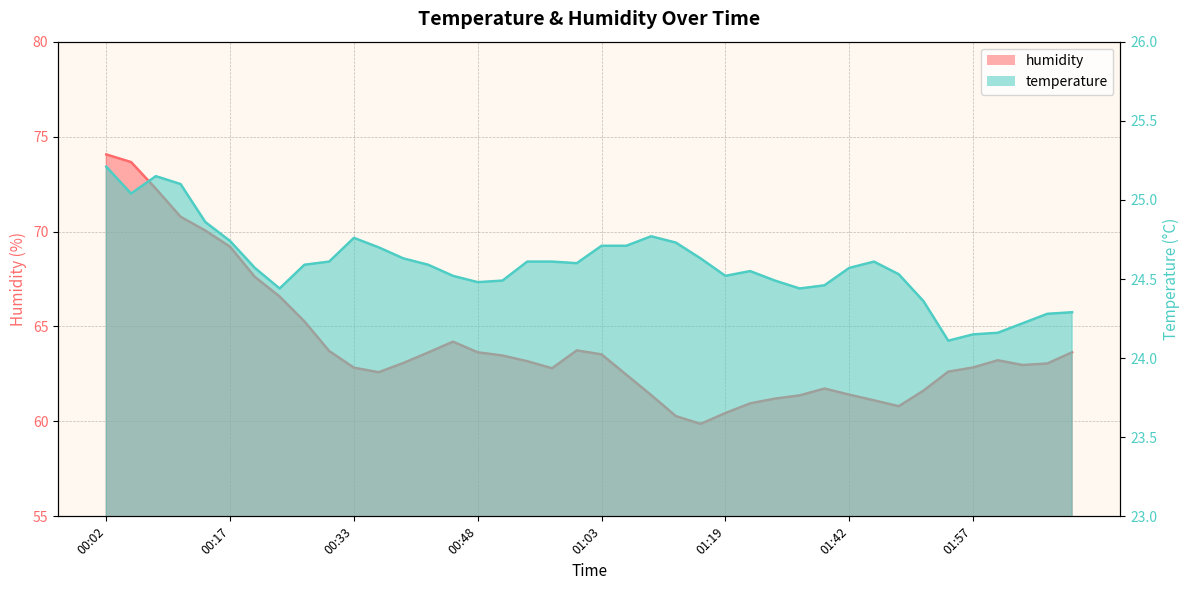

True or false: temperature has more than 2 points higher than both neighbors.

True